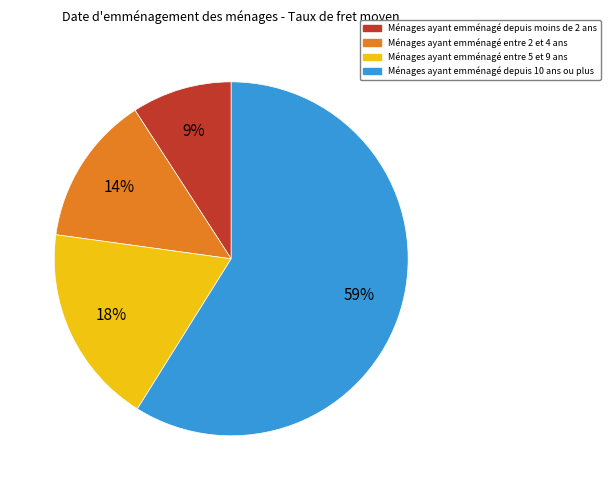

To the nearest percent, what is the average slice percentage?

25%